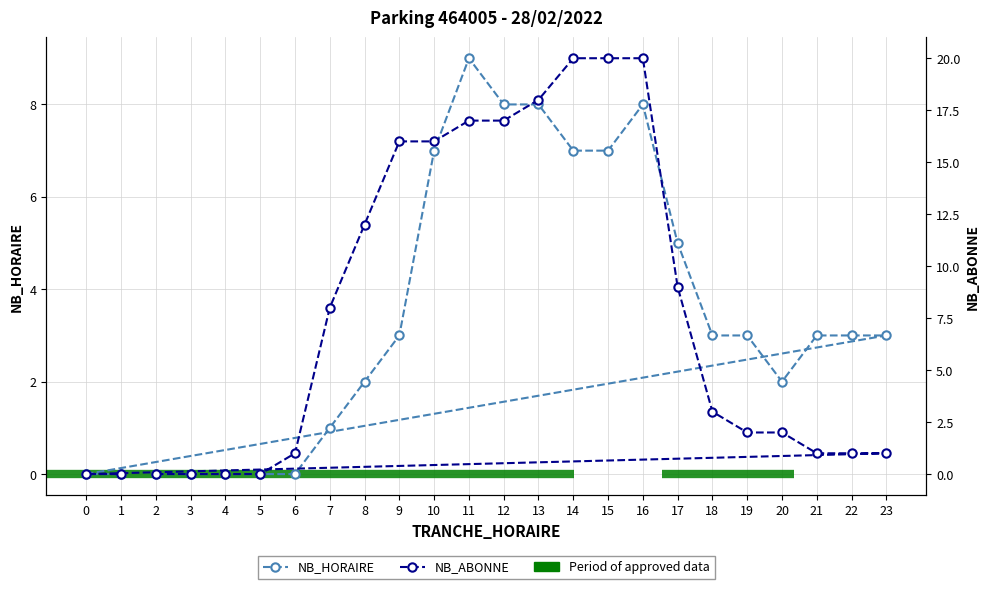

Which series has the largest total across all categories?

NB_ABONNE